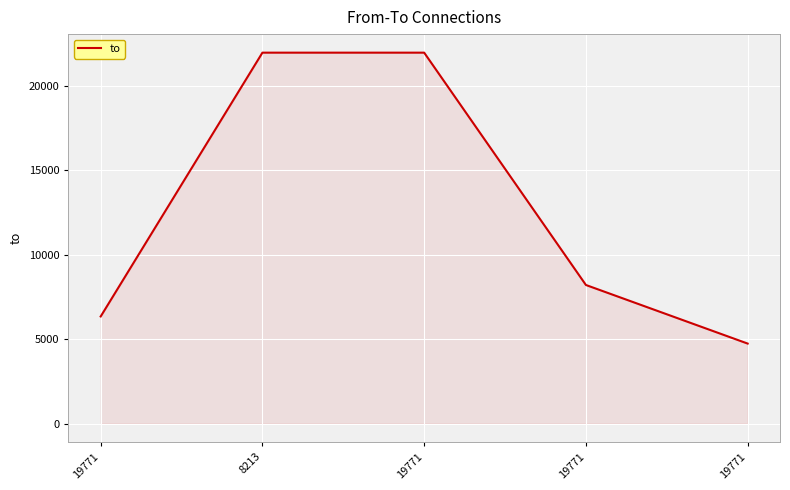

Between 19771 and 19771, which is larger?

19771